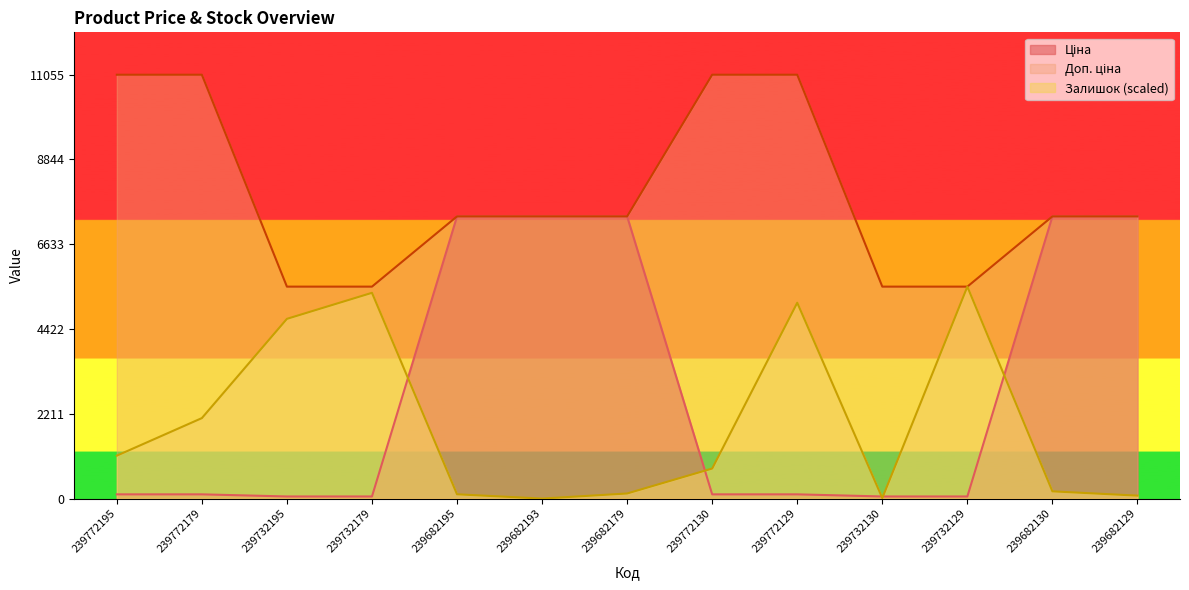

True or false: Залишок has a value of 186.1 at 239682179.

False